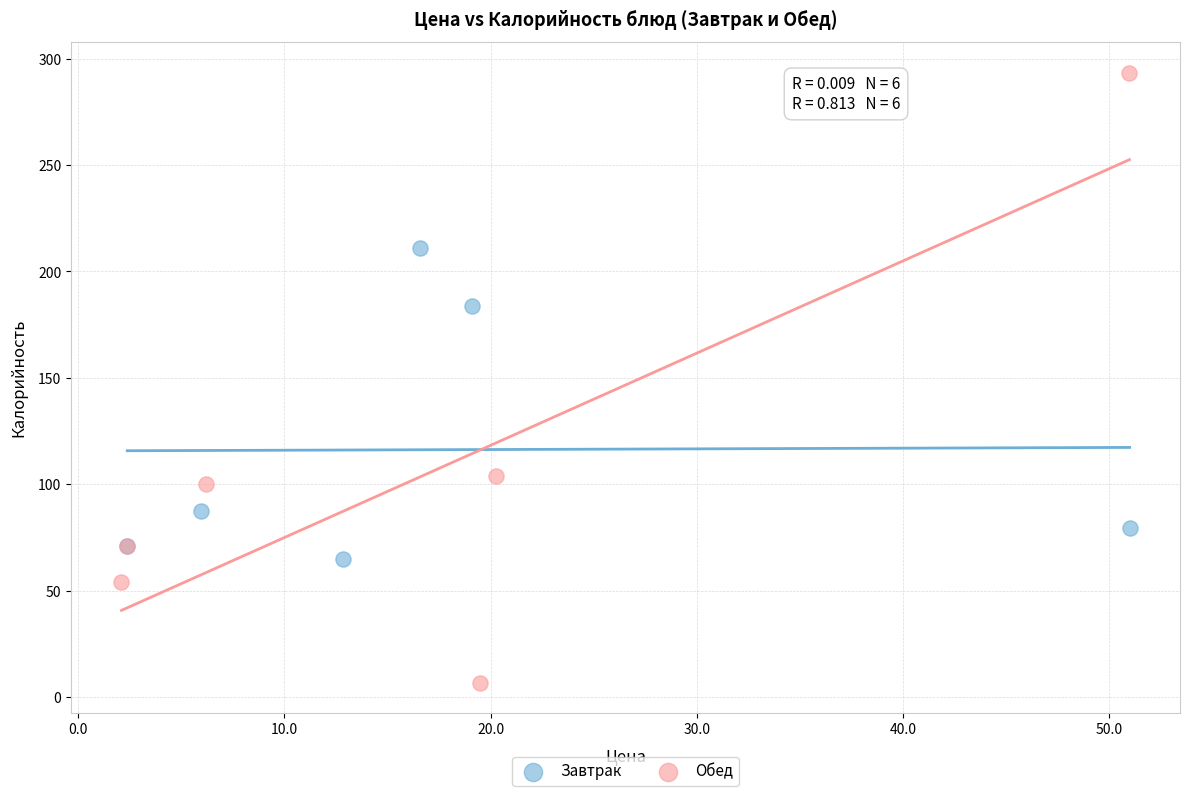

Which series has the widest spread of Y values?

Обед